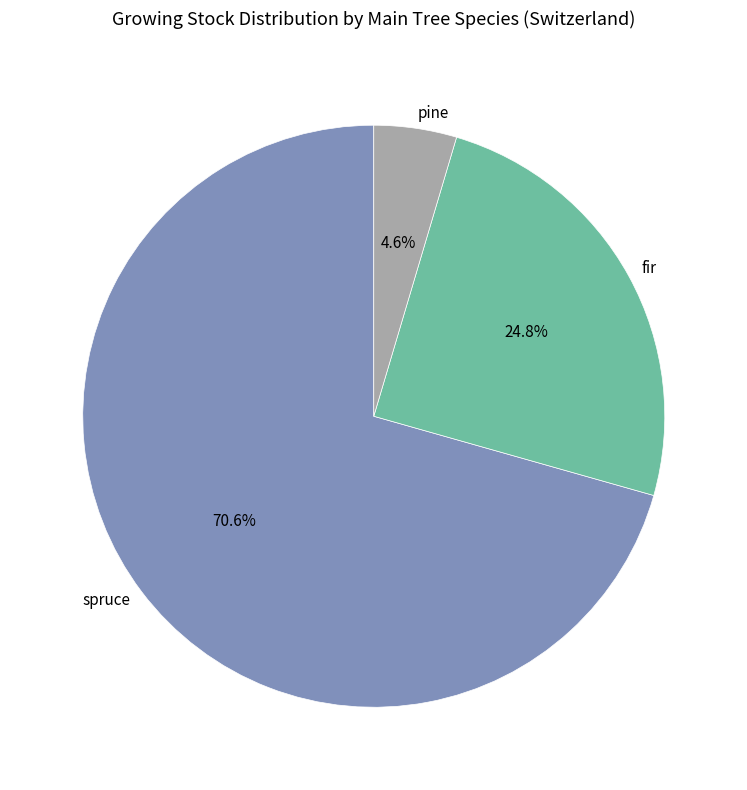

Which has a higher value, pine or fir?

fir